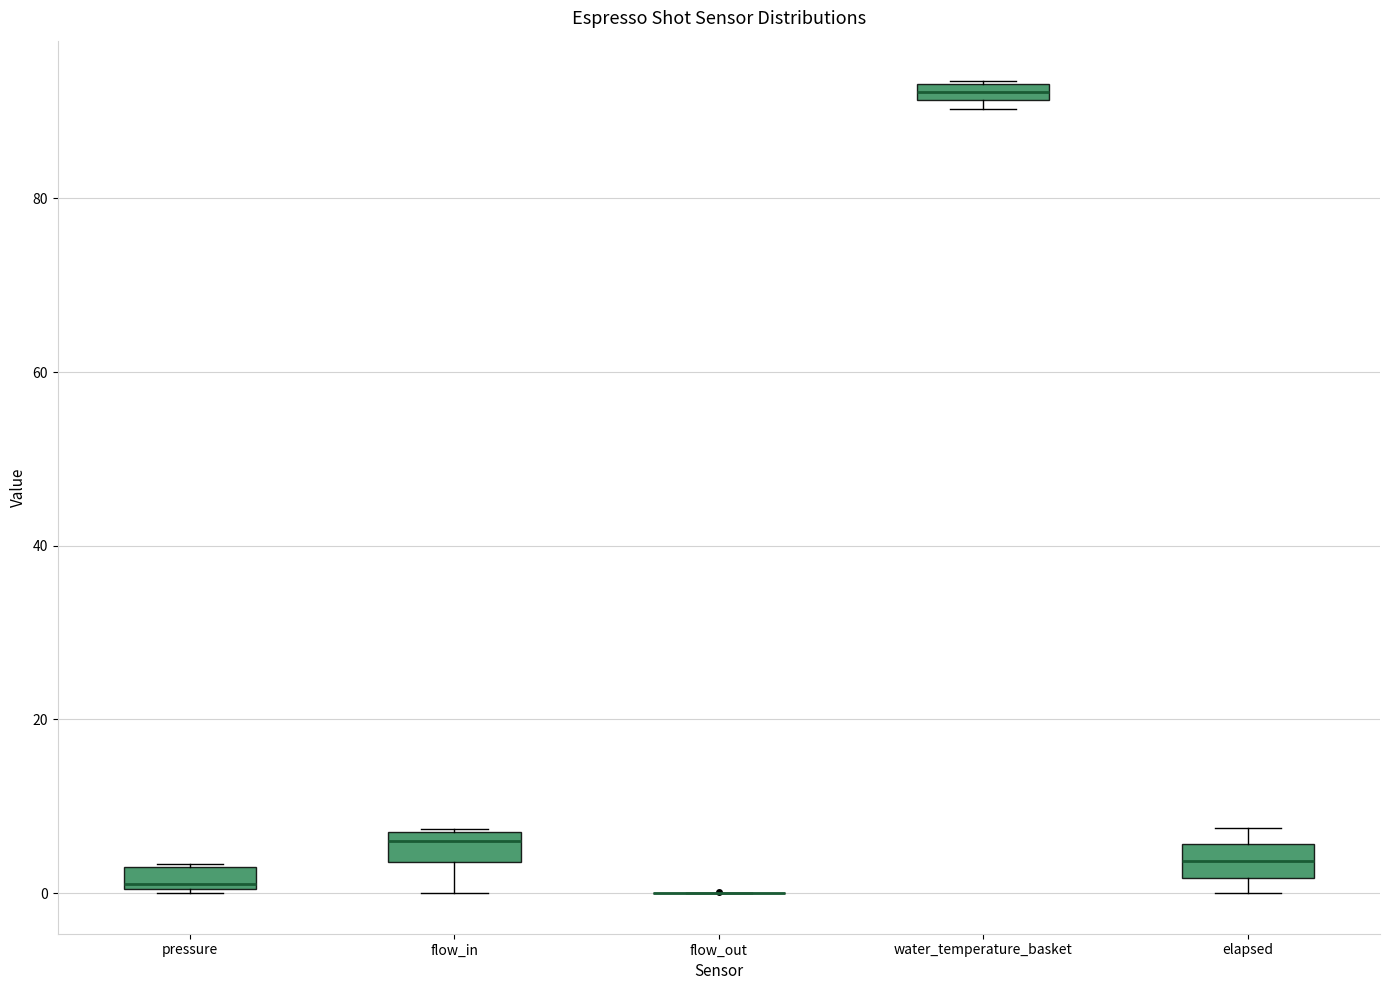

Where does the median line of the box for elapsed sit on the y-axis? The values are not printed on the chart, so give them approximately, as read against the axis.

4